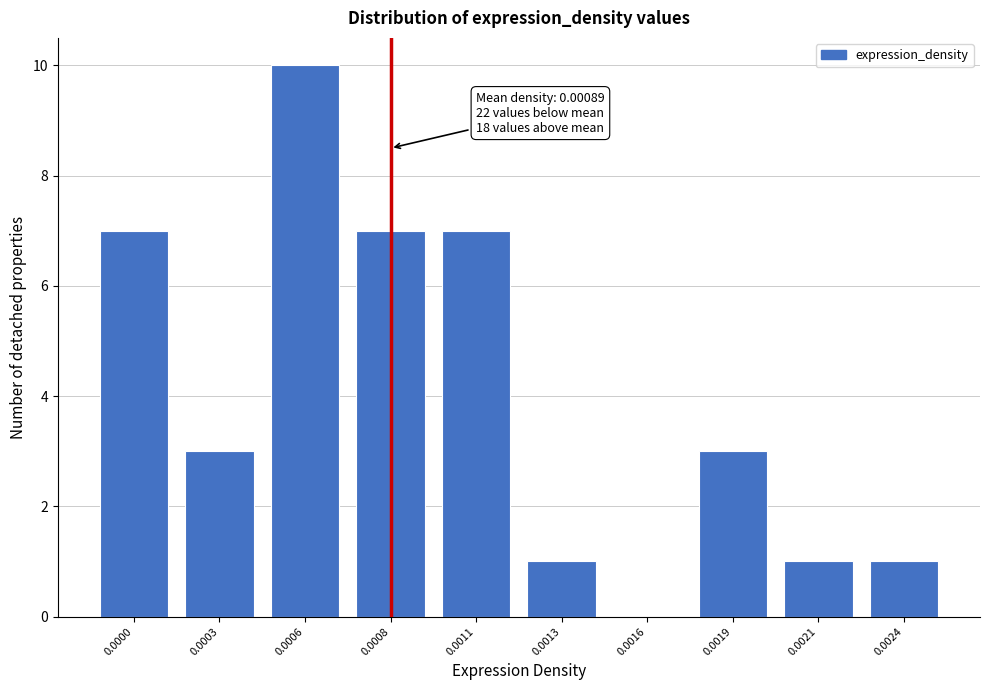

Reading right to left, list all the values displayed in this chart.

0.0024=1	0.0021=1	0.0019=3	0.0016=0	0.0013=1	0.0011=7	0.0008=7	0.0006=10	0.0003=3	0.0000=7